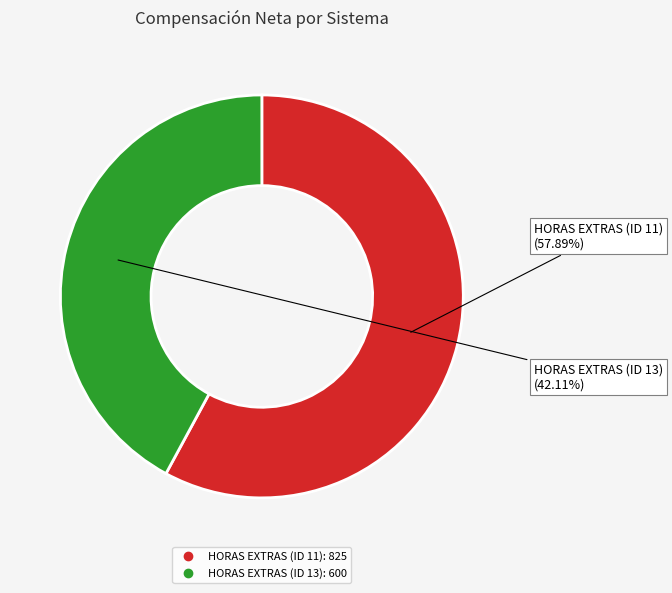

Which has a higher value, HORAS EXTRAS (ID 11) or HORAS EXTRAS (ID 13)?

HORAS EXTRAS (ID 11)